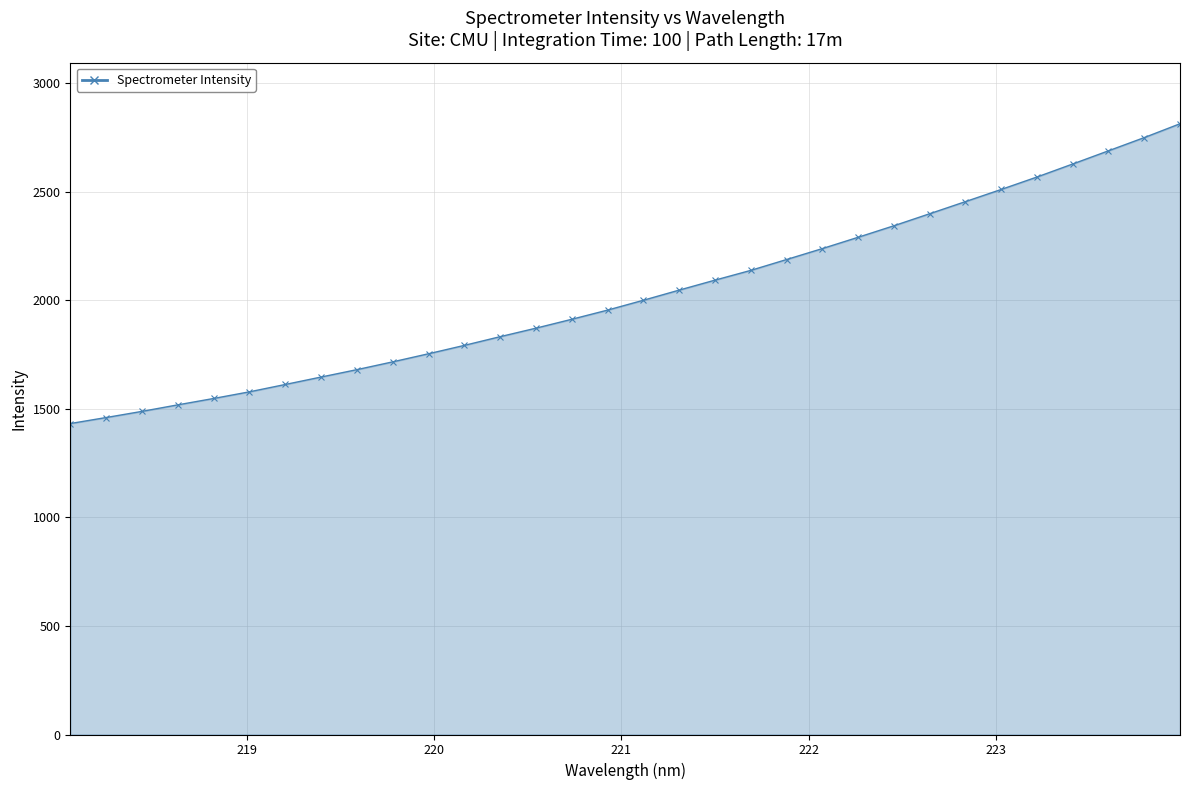

What is the value of the 24th point from the left?

2343.1